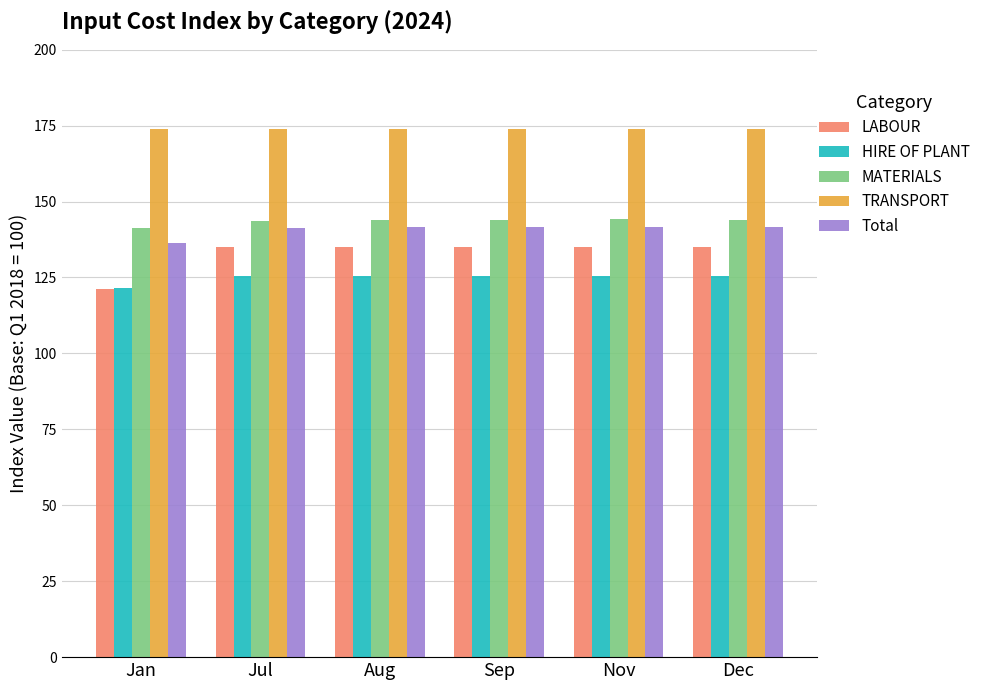

What is the greatest value displayed?

173.8